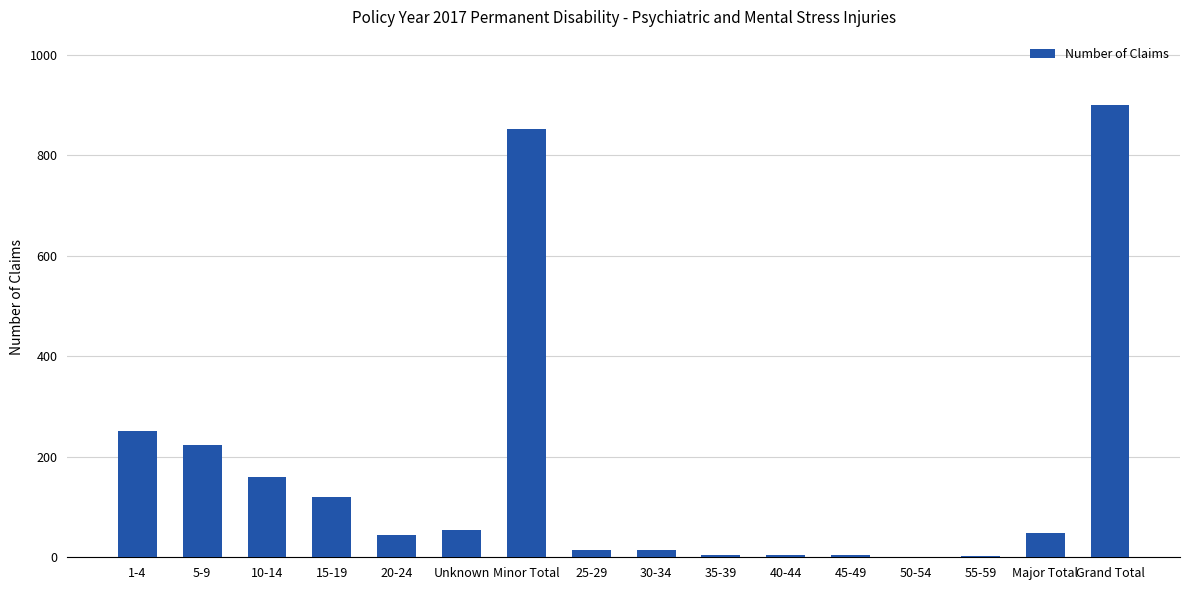

Which category has the highest value across all series?

Grand Total